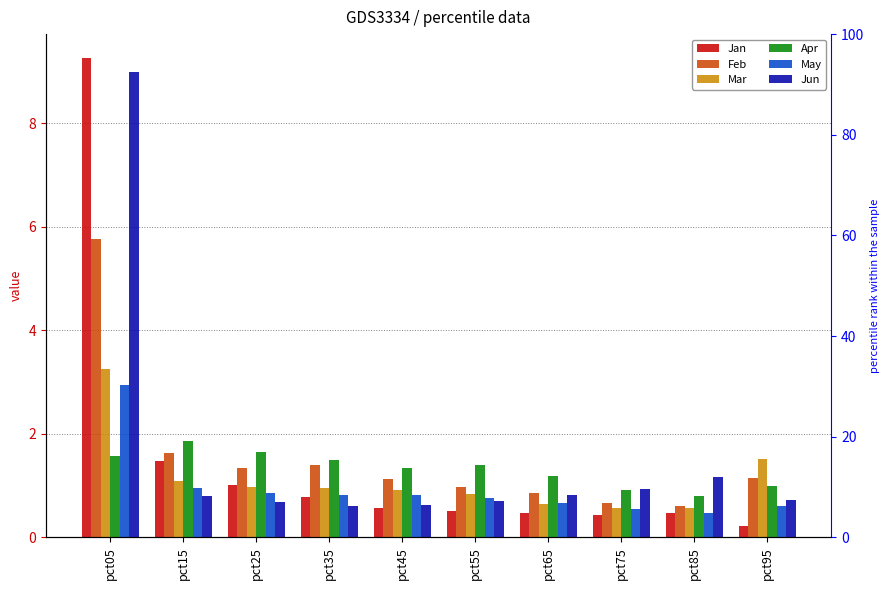

Which series has the widest spread of values?

Jan